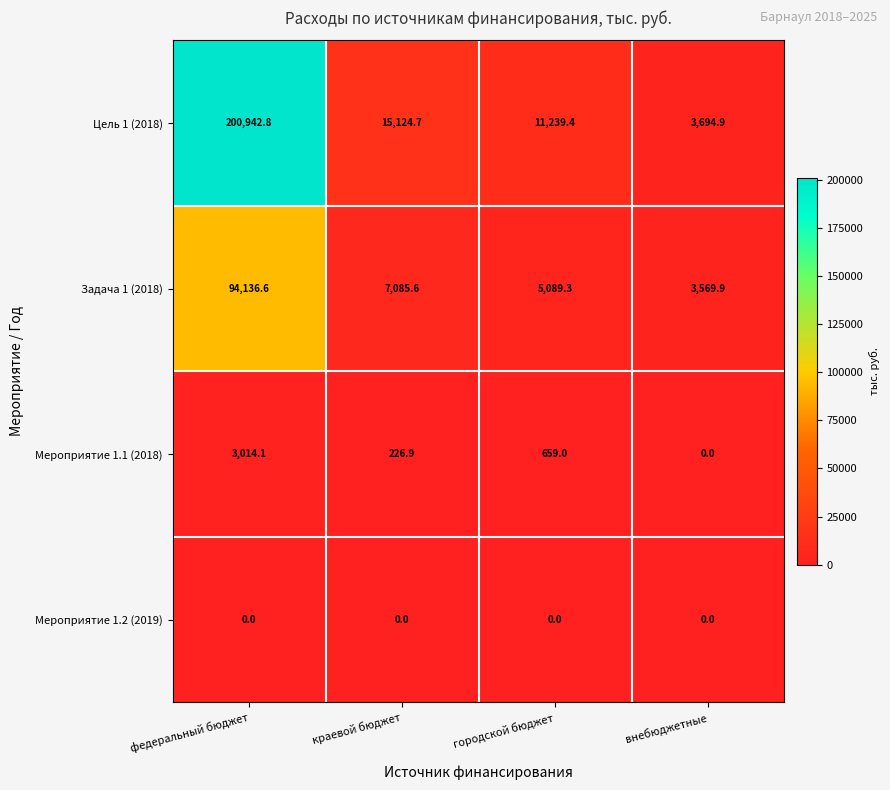

Which series has the widest spread of values?

Цель 1 (2018)